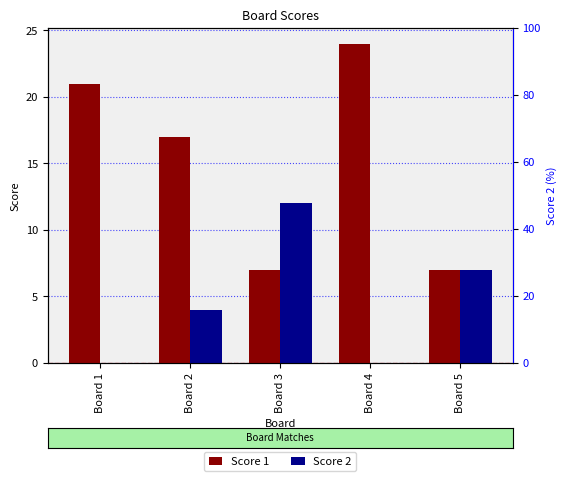

Rank the series by their maximum value, from lowest to highest.

Score 2, Score 1